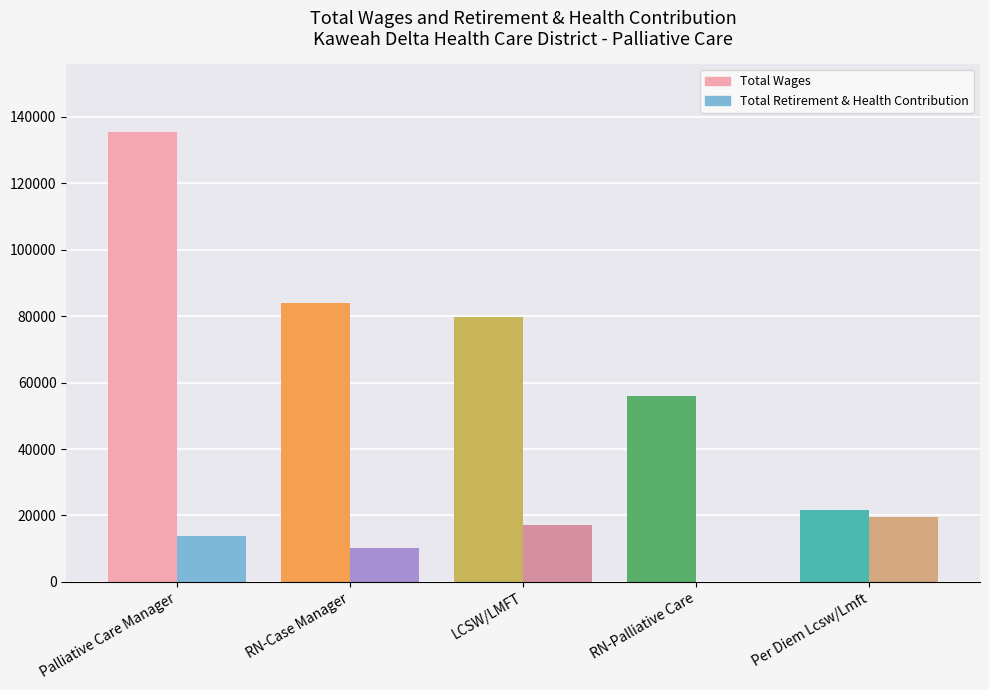

At which category is the sum across all series the highest?

Palliative Care Manager